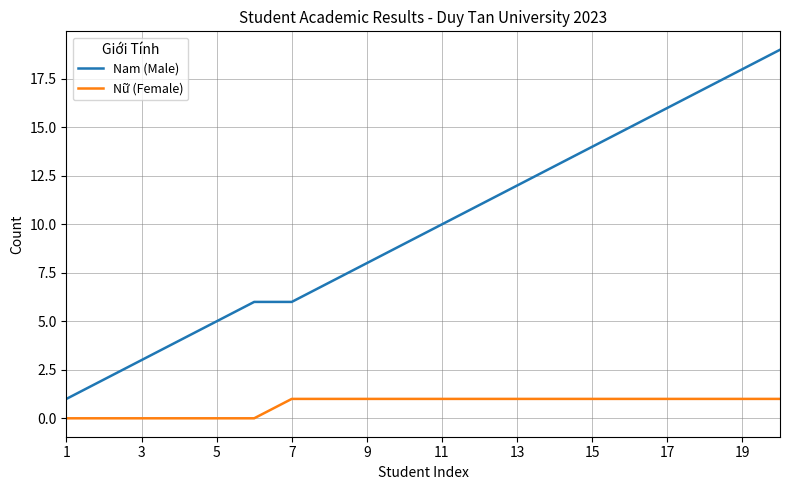

List the series in order of their peak value, lowest first.

Nữ (Female), Nam (Male)